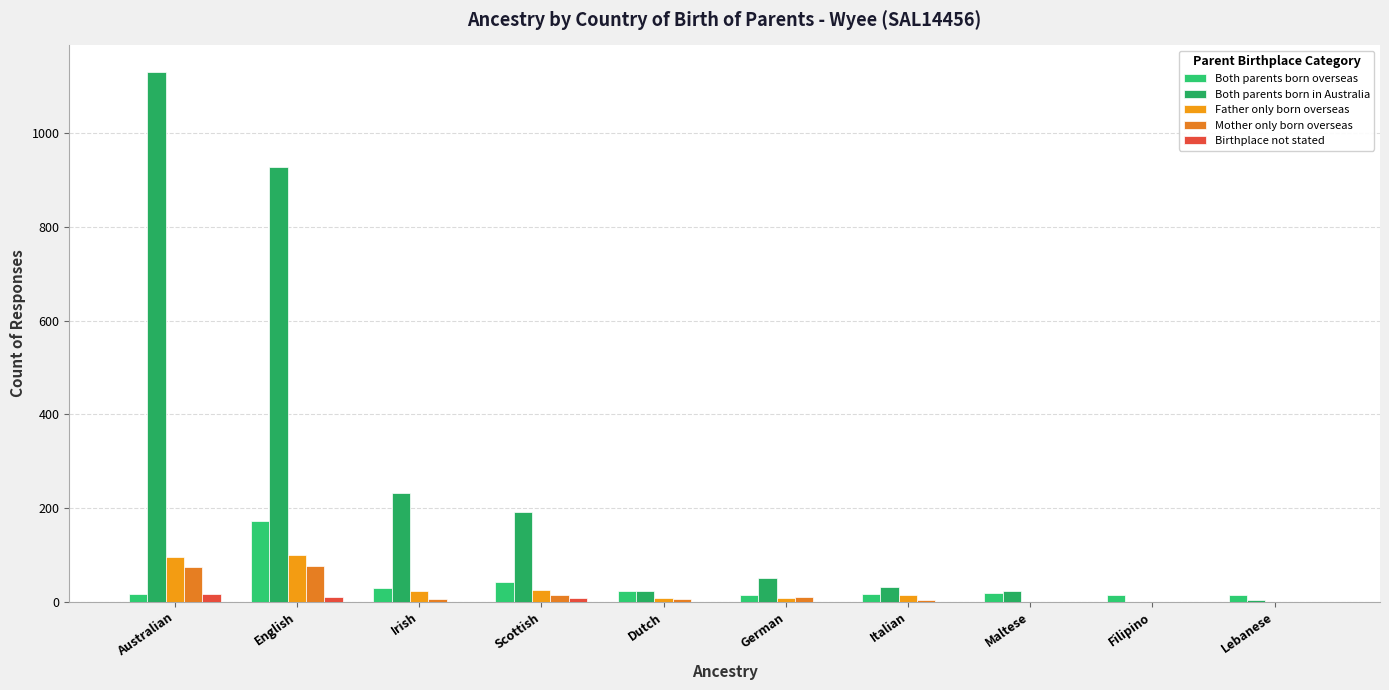

Reading right to left, list all the values displayed in this chart.

Both parents born overseas: Lebanese=13	Filipino=15	Maltese=19	Italian=17	German=13	Dutch=22	Scottish=41	Irish=29	English=171	Australian=16
Both parents born in Australia: Lebanese=4	Filipino=0	Maltese=23	Italian=32	German=50	Dutch=23	Scottish=192	Irish=232	English=927	Australian=1131
Father only born overseas: Lebanese=0	Filipino=0	Maltese=0	Italian=15	German=7	Dutch=8	Scottish=25	Irish=22	English=100	Australian=95
Mother only born overseas: Lebanese=0	Filipino=0	Maltese=0	Italian=4	German=10	Dutch=5	Scottish=13	Irish=6	English=77	Australian=73
Birthplace not stated: Lebanese=0	Filipino=0	Maltese=0	Italian=0	German=0	Dutch=0	Scottish=8	Irish=0	English=10	Australian=17